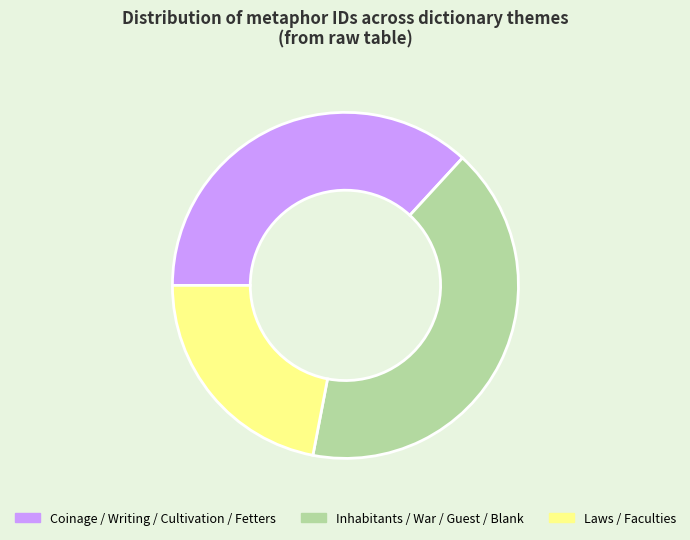

Is there a majority slice in this chart?

No